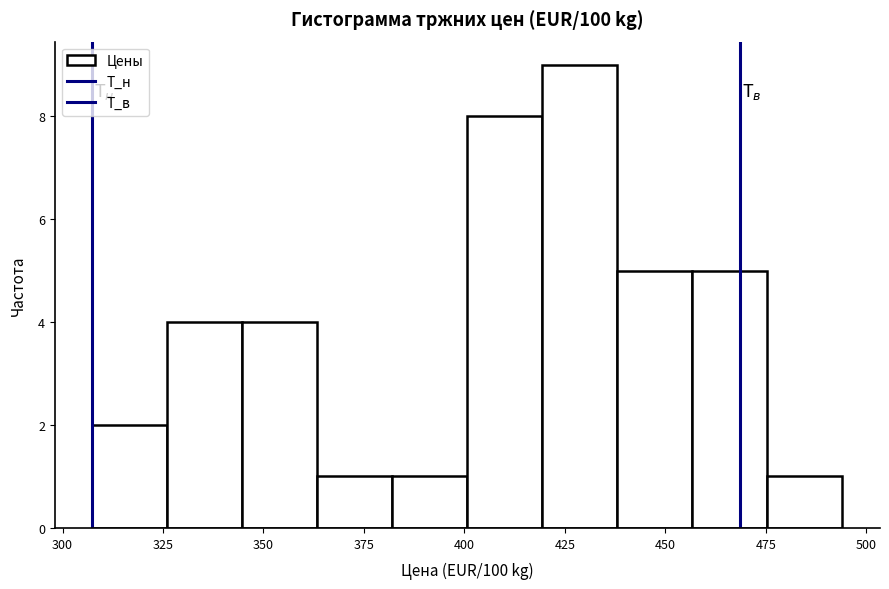

Read against the x-axis, roughly where is the centre of the tallest bar?

430